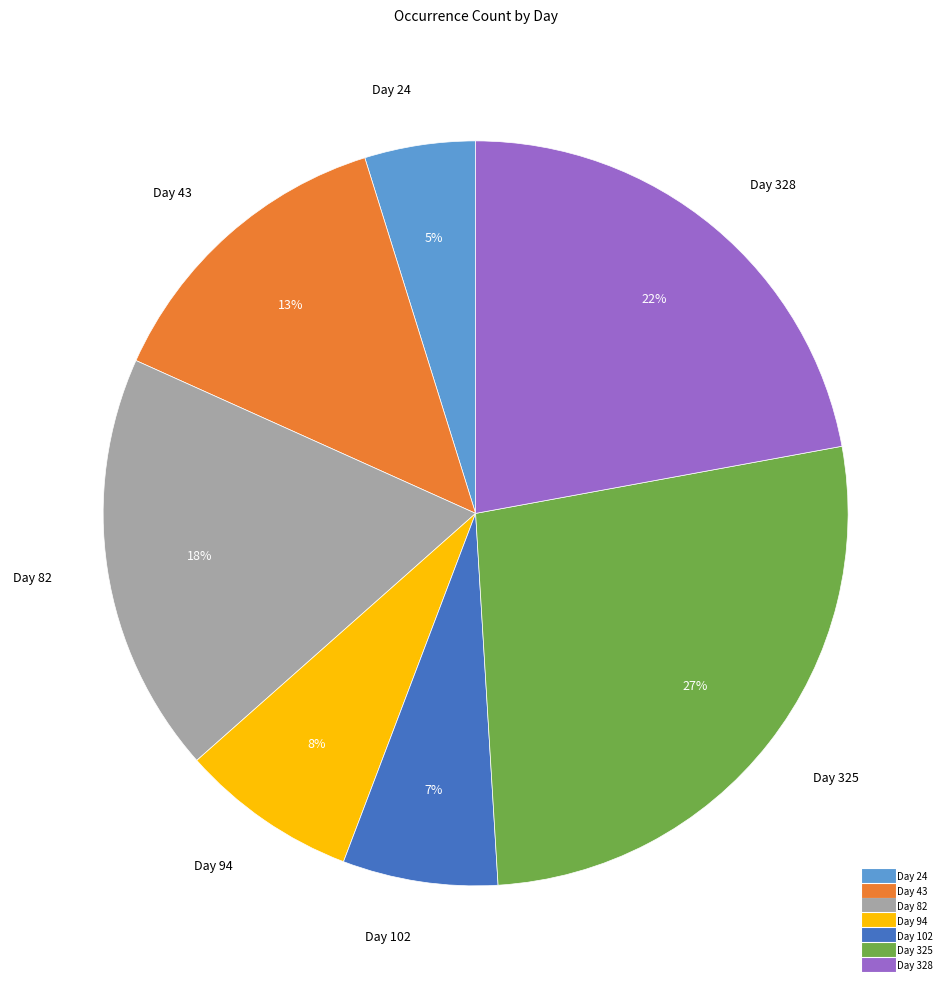

How many slices are in this pie chart?

7